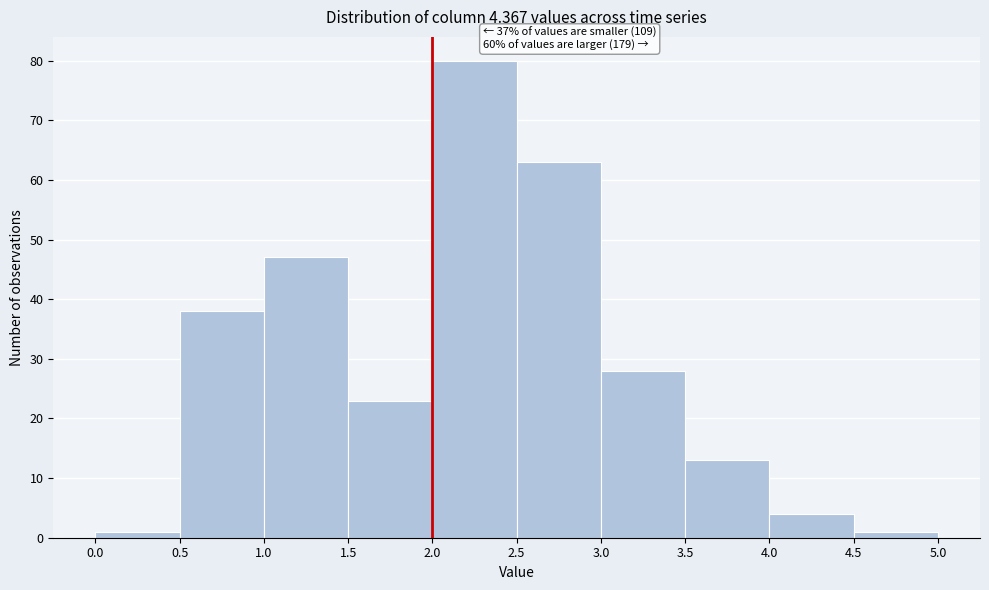

Over which range of the x-axis is the bar tallest?

2.0 to 2.5